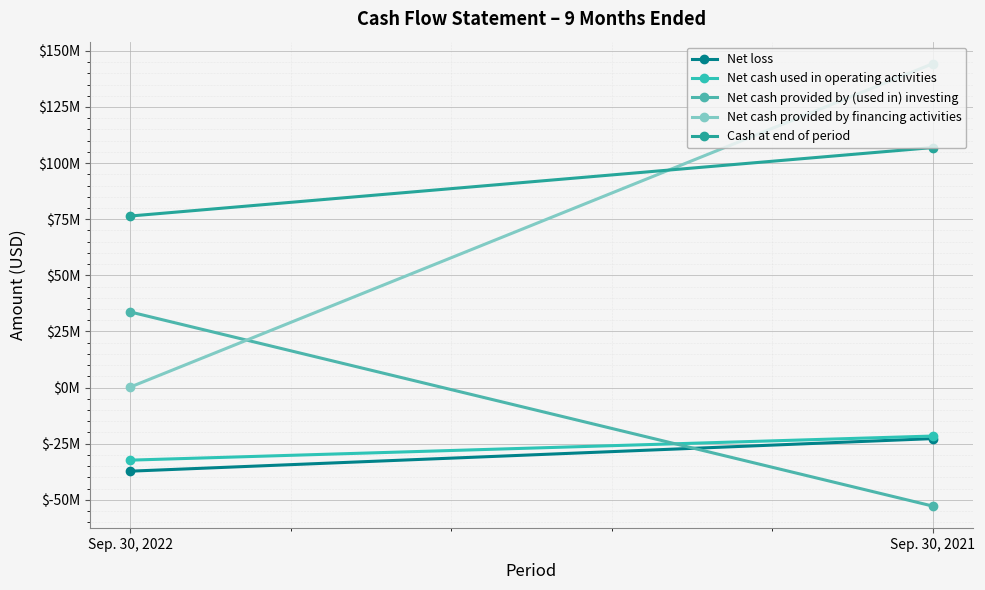

How many data points does each series have?

2